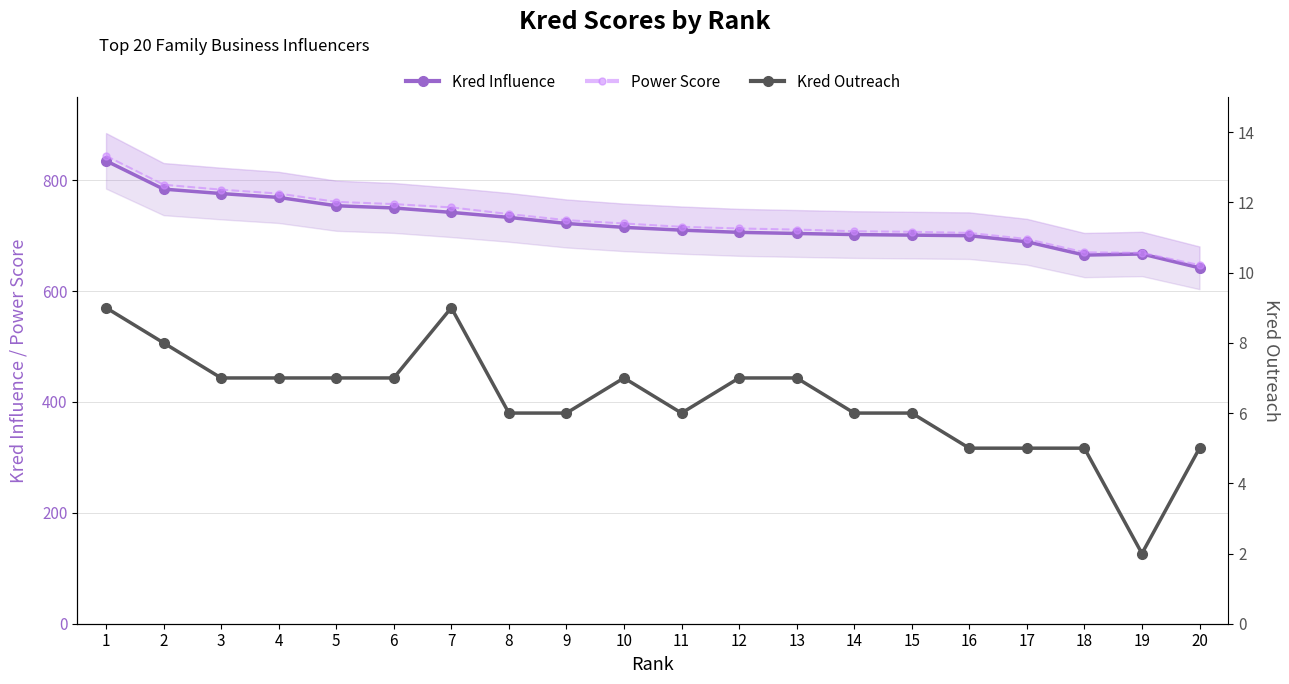

What is the average value of the Power Score series?

730